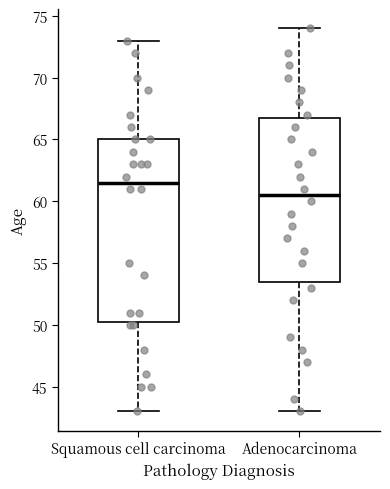

Where is the upper edge of the box for Adenocarcinoma on the y-axis? The values are not printed on the chart, so give them approximately, as read against the axis.

67.0